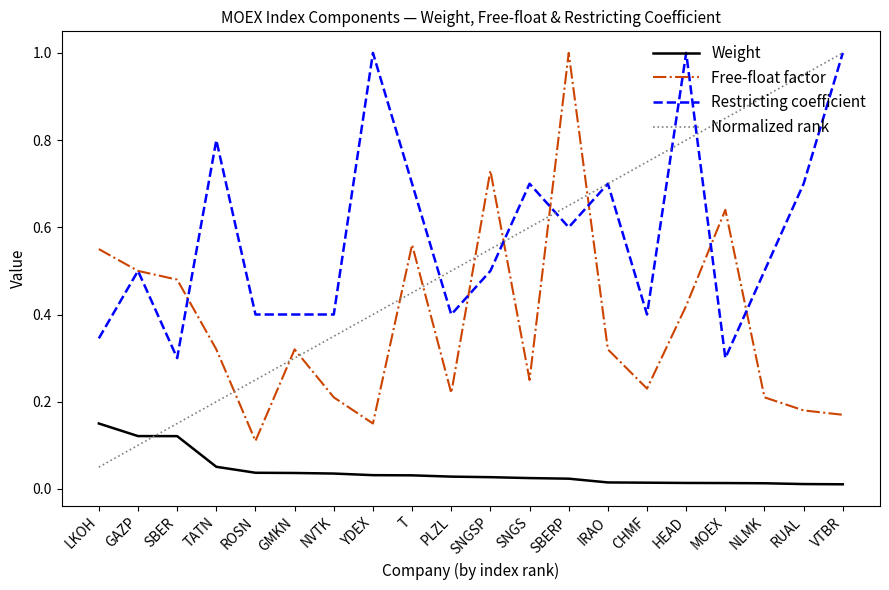

In Free-float factor, how many points are higher than both neighbors (excluding endpoints)?

5